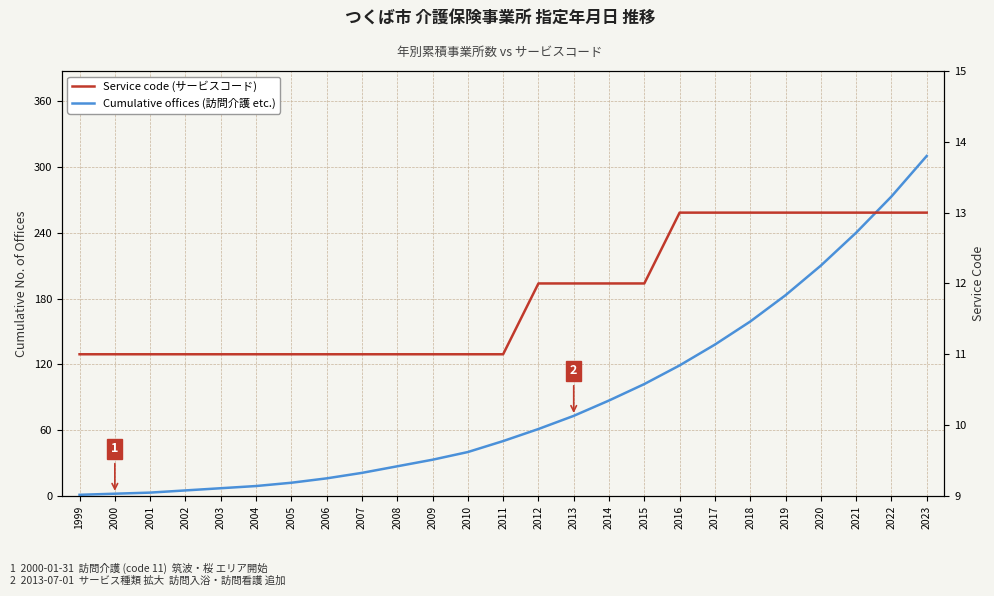

At which category is the sum across all series the highest?

2023